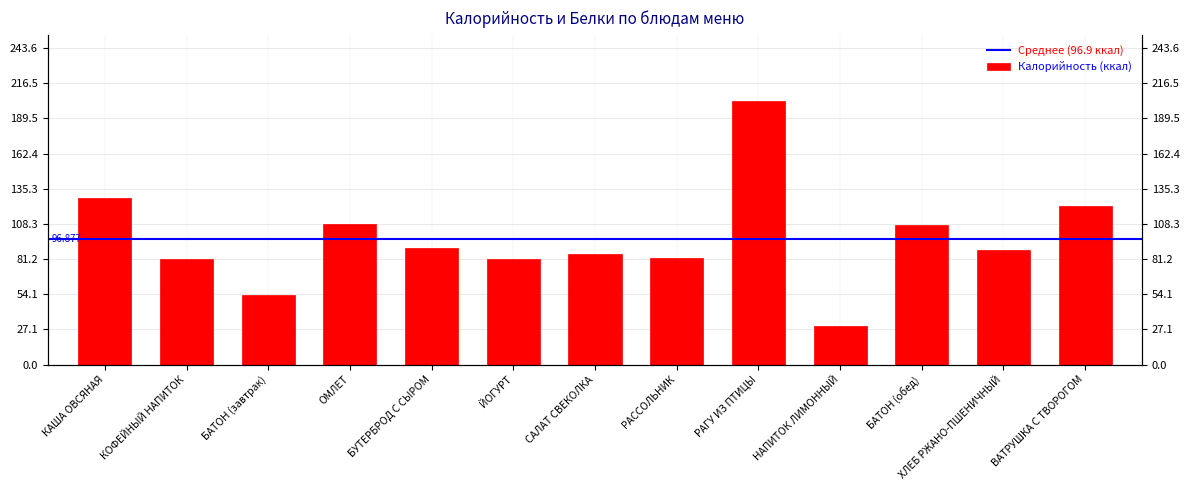

At which label does the data first exceed 88?

КАША ОВСЯНАЯ